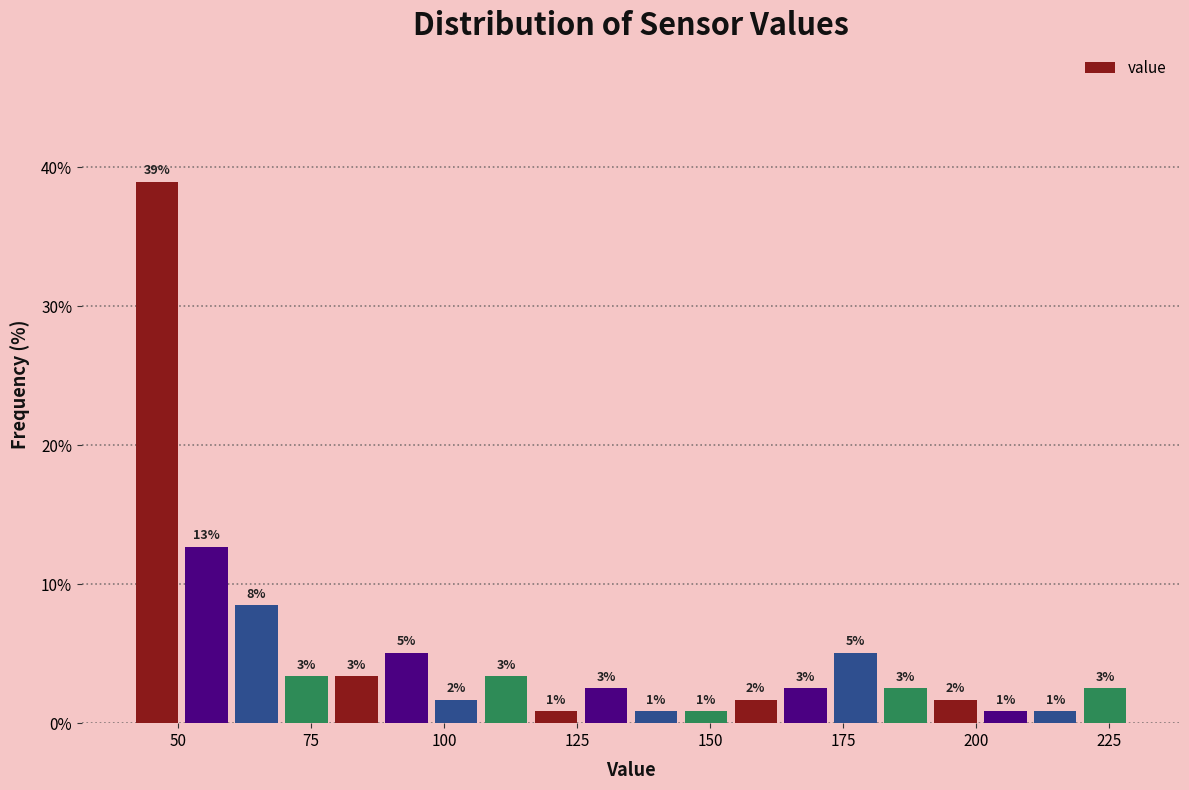

Around what value on the x-axis is the tallest bar? Give the approximate position of its centre, as read against the axis.

45